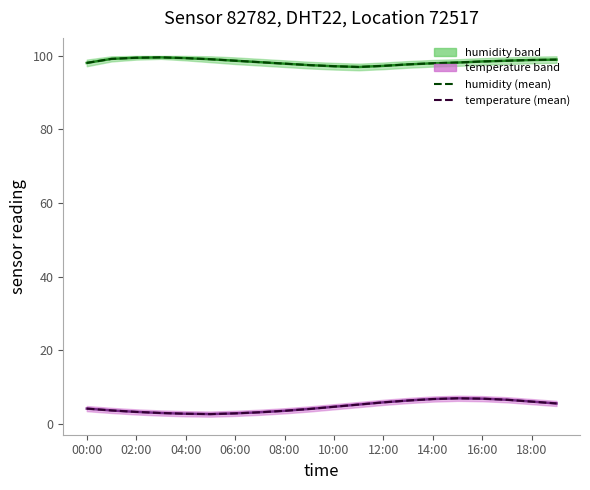

How many distinct data groups are displayed?

4